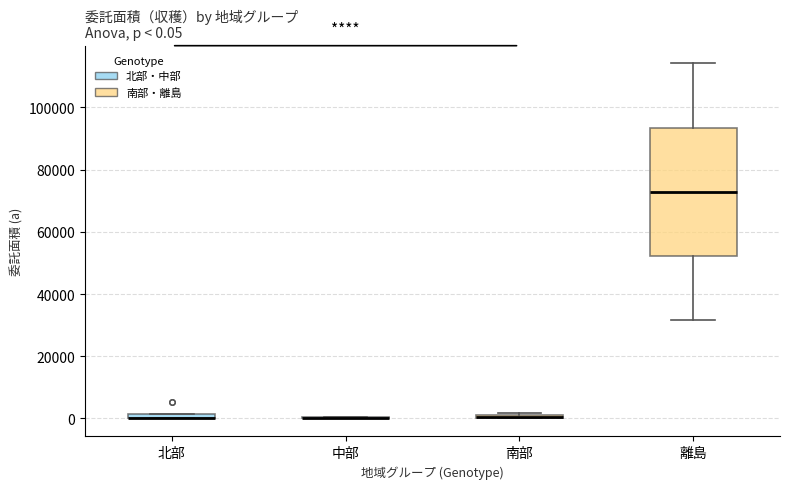

Comparing the boxes themselves (not the whiskers), which one is the tallest?

離島